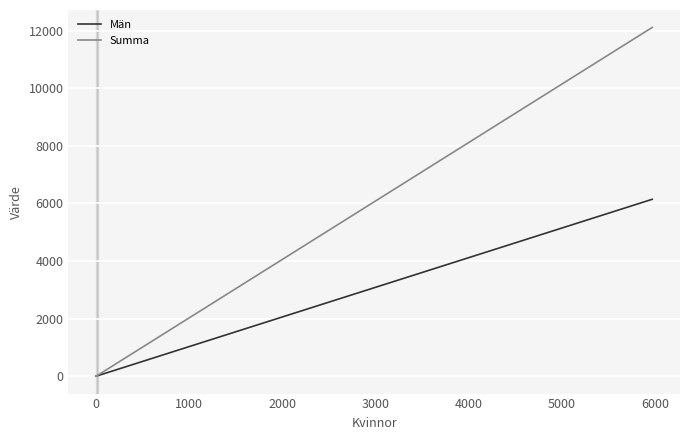

What are all the series names shown in the legend?

Män, Summa